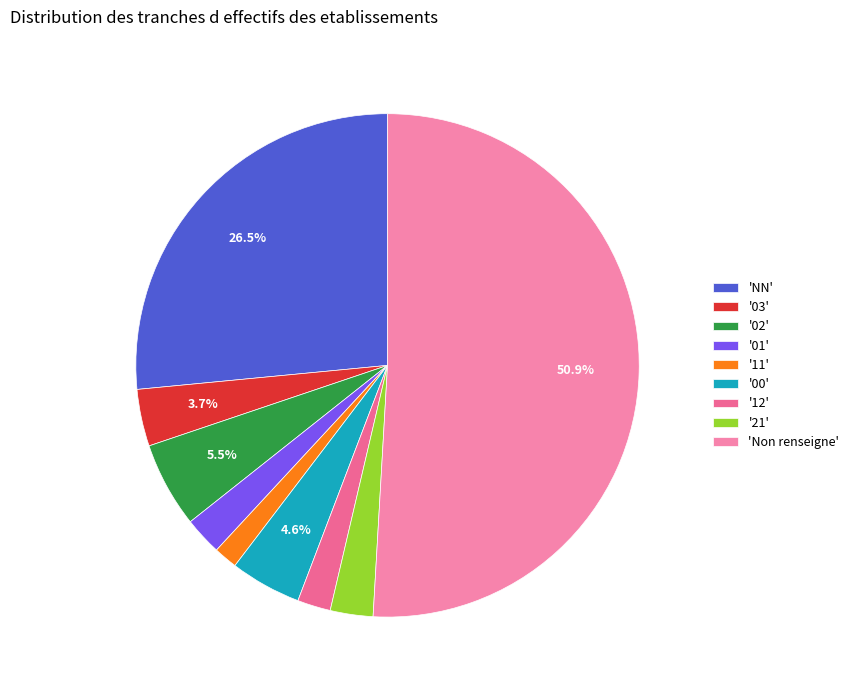

To the nearest percent, what is the average slice percentage?

11%